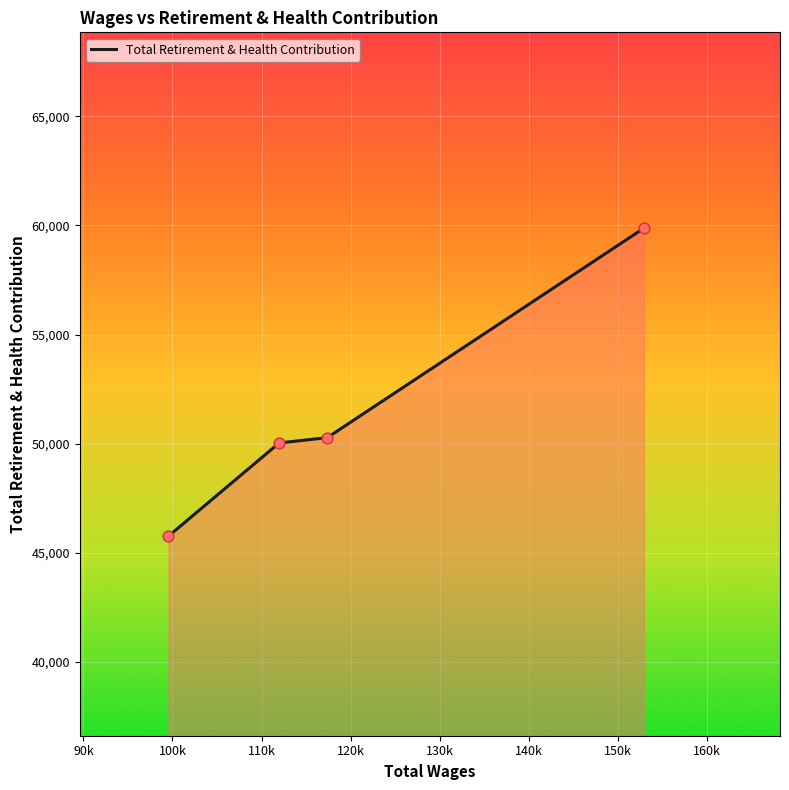

What is the smallest value displayed?

45755